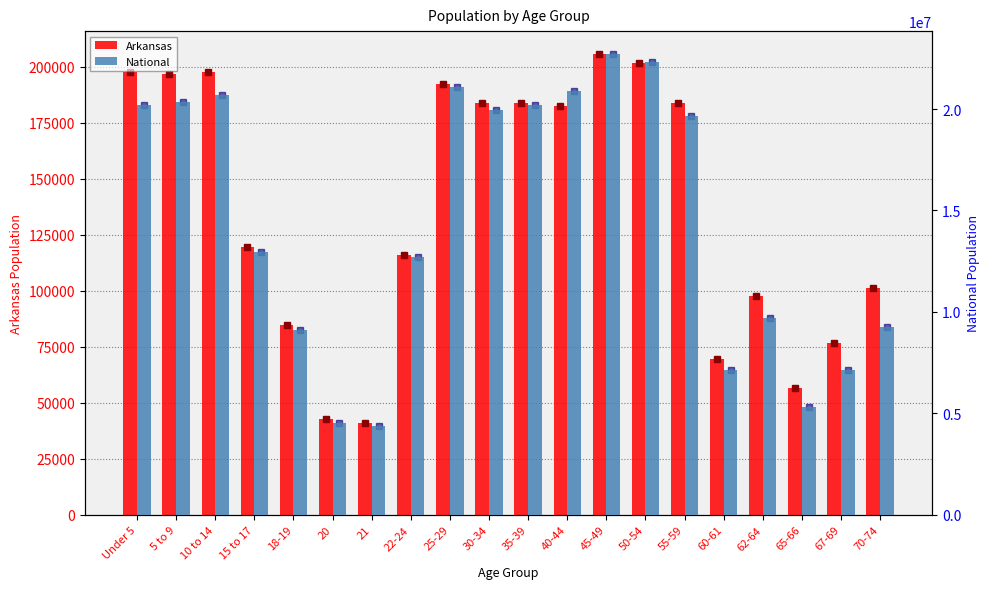

Reading left to right, what are all the values shown in this chart?

Arkansas: Under 5=197689	5 to 9=196877	10 to 14=197559	15 to 17=119350	18-19=84455	20=42770	21=40770	22-24=116110	25-29=192153	30-34=183739	35-39=183614	40-44=182594	45-49=205544	50-54=201722	55-59=183960	60-61=69489	62-64=97542	65-66=56719	67-69=76648	70-74=101235
National: Under 5=20201362	5 to 9=20348657	10 to 14=20677194	15 to 17=12954254	18-19=9086089	20=4519129	21=4354294	22-24=12712576	25-29=21101849	30-34=19962099	35-39=20179642	40-44=20890964	45-49=22708591	50-54=22298125	55-59=19664805	60-61=7113727	62-64=9704197	65-66=5319902	67-69=7115361	70-74=9278166